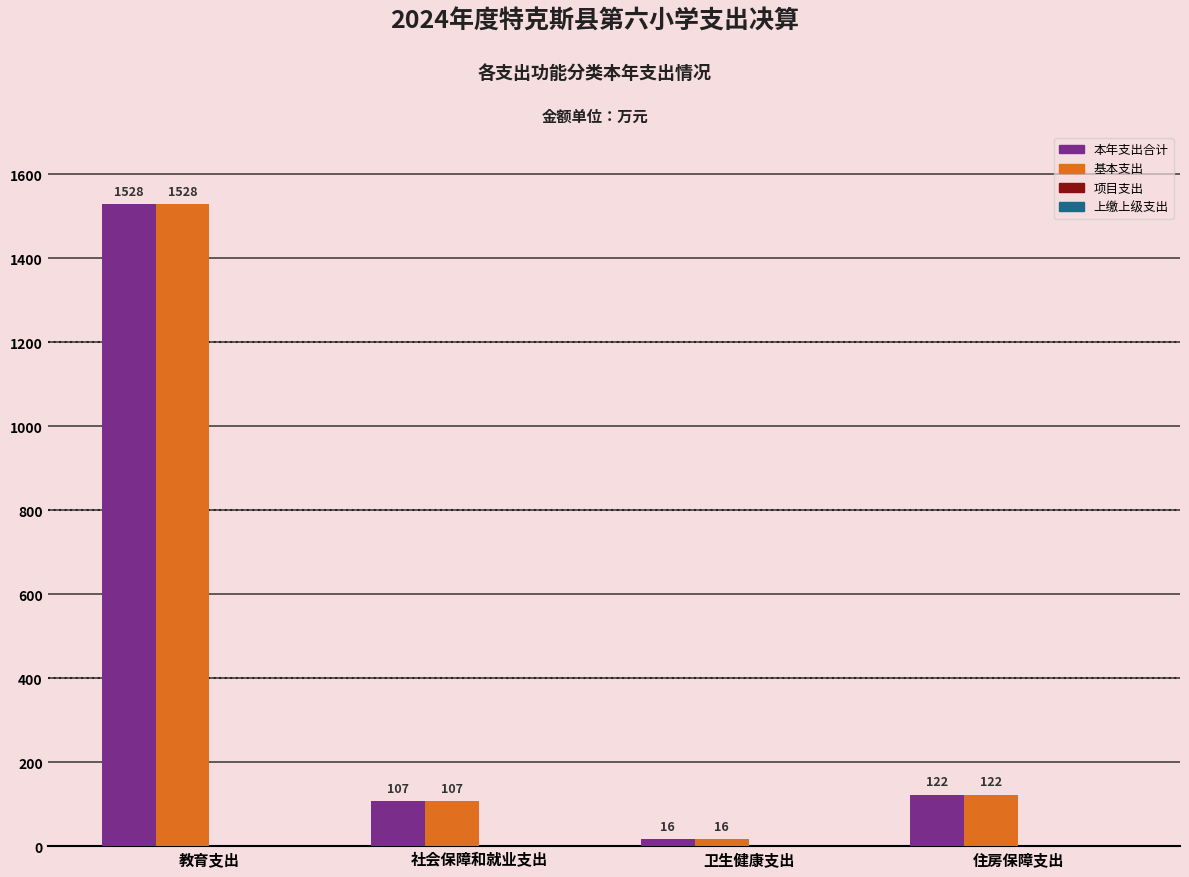

True or false: 基本支出 has a value of 106.8 at 社会保障和就业支出.

True